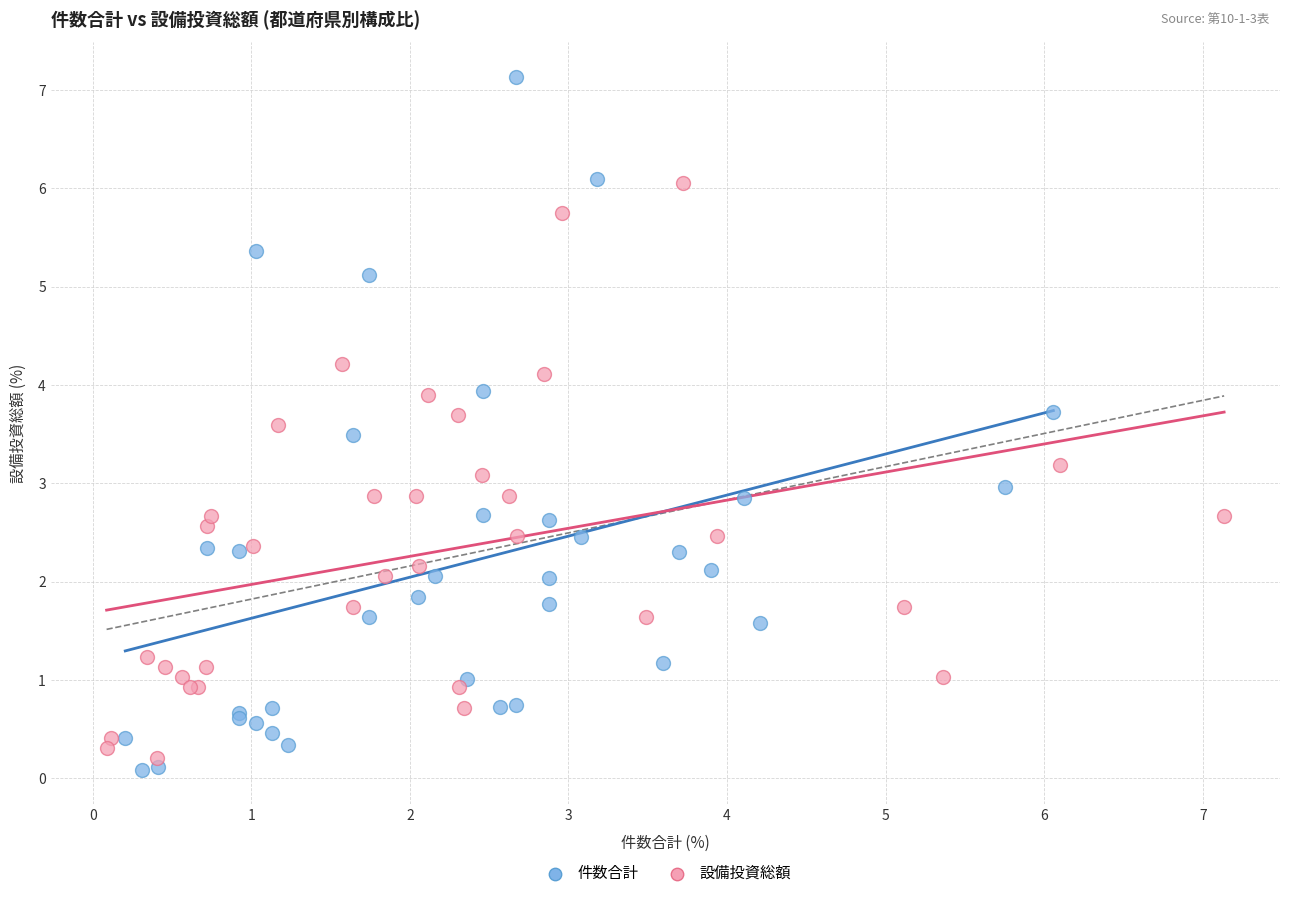

Which series has the largest Y range (max minus min)?

件数合計